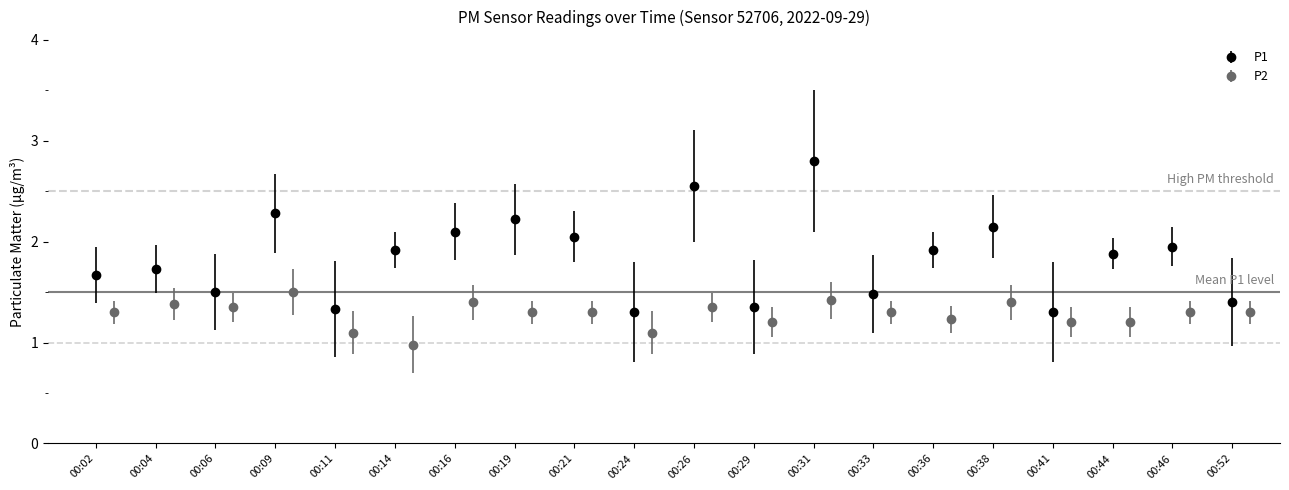

What is the minimum value for P2?

1.0